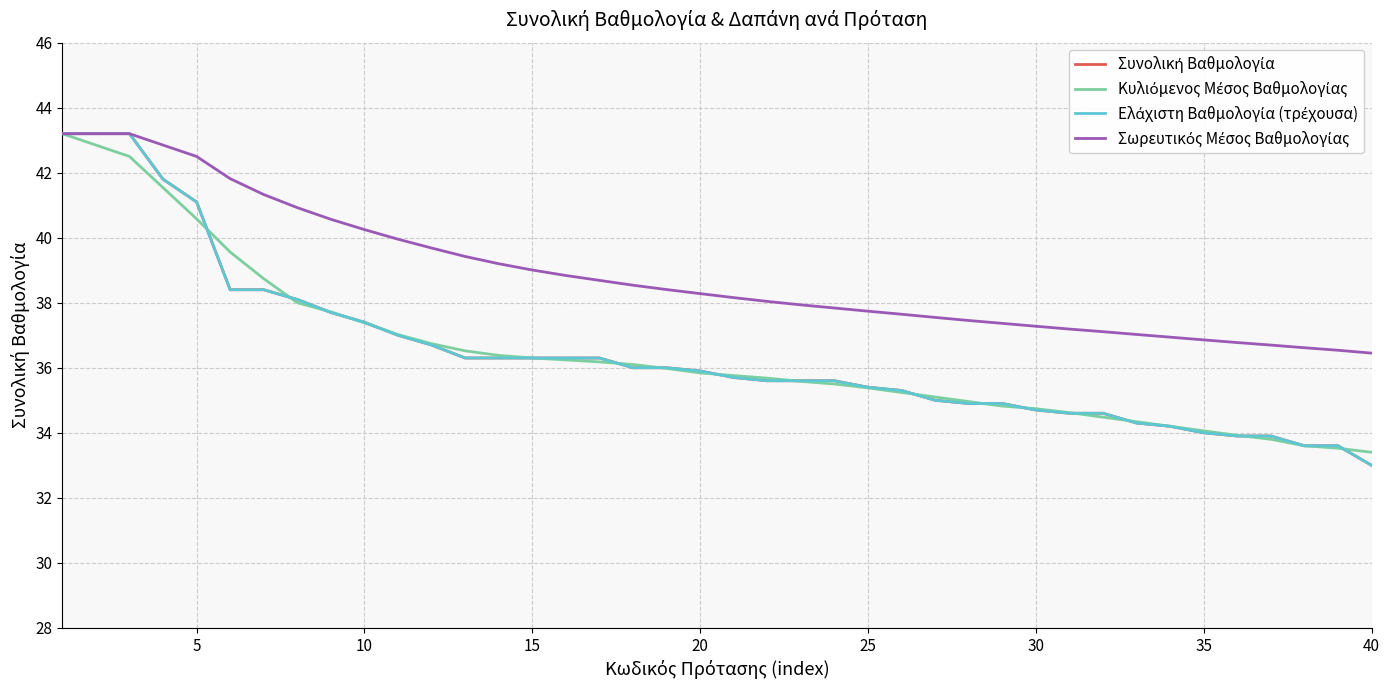

Does the chart display data point markers on the line(s)?

No